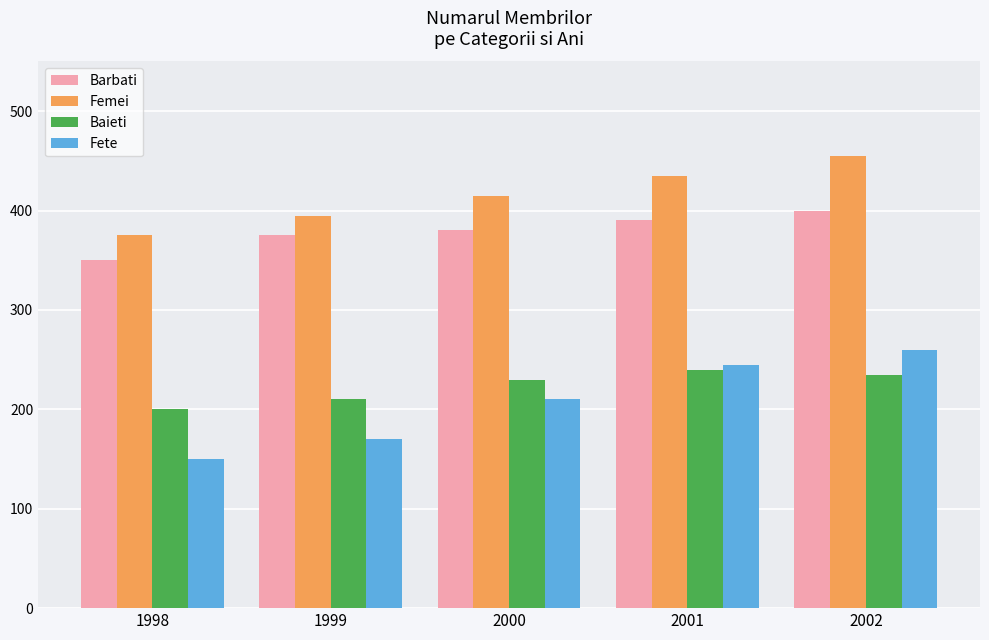

Between 1999 and 2001, which series saw the biggest shift?

Fete